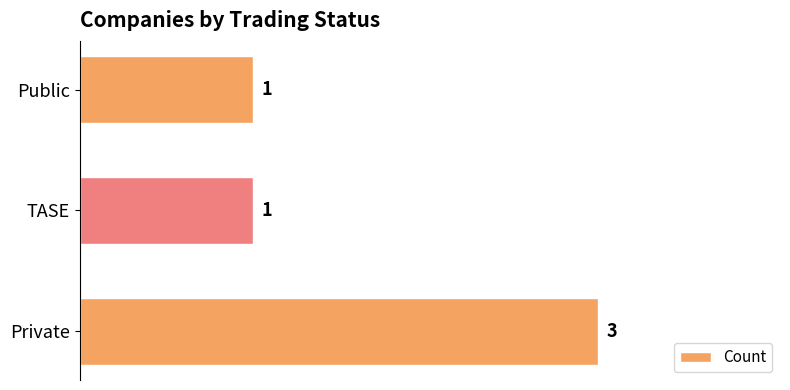

What is the greatest value displayed?

3